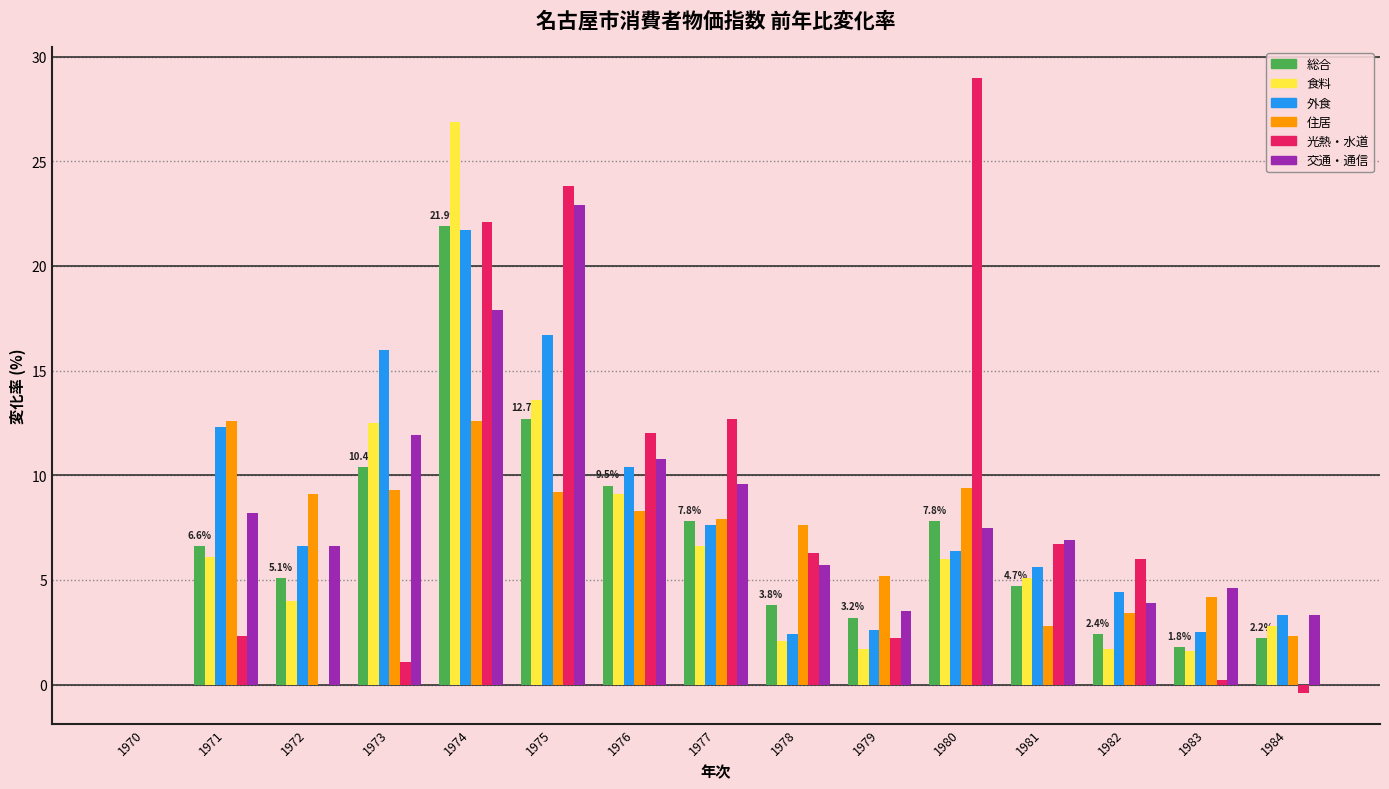

At which category is the sum across all series the highest?

1974